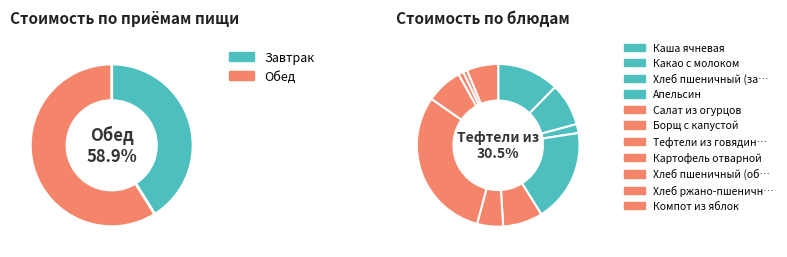

Combined, what portion of the pie is Какао с молоком and Салат из огурцов?

16.4%